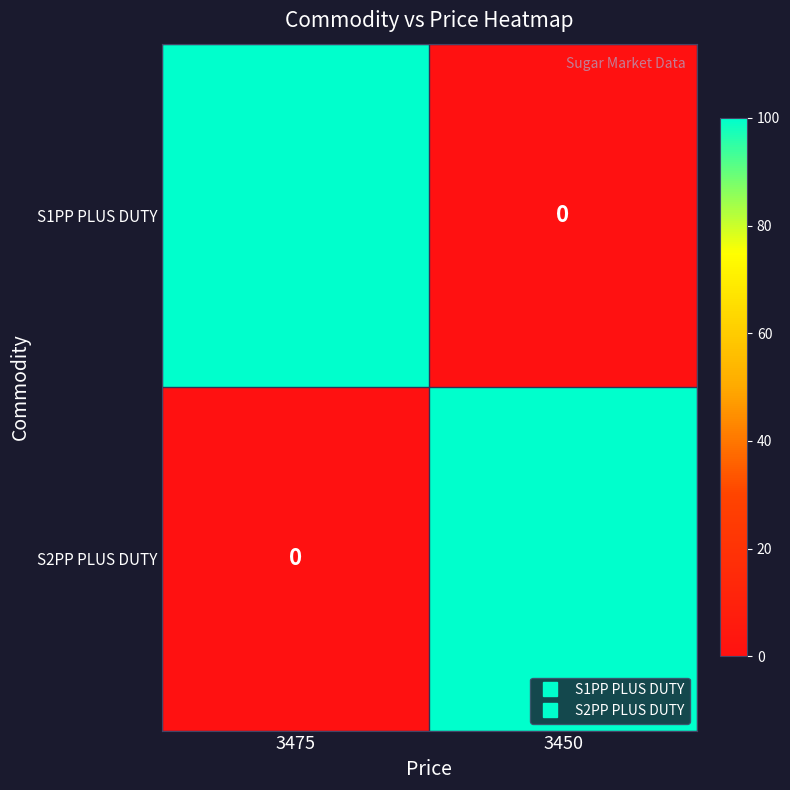

What is the average value of the S2PP PLUS DUTY series?

50